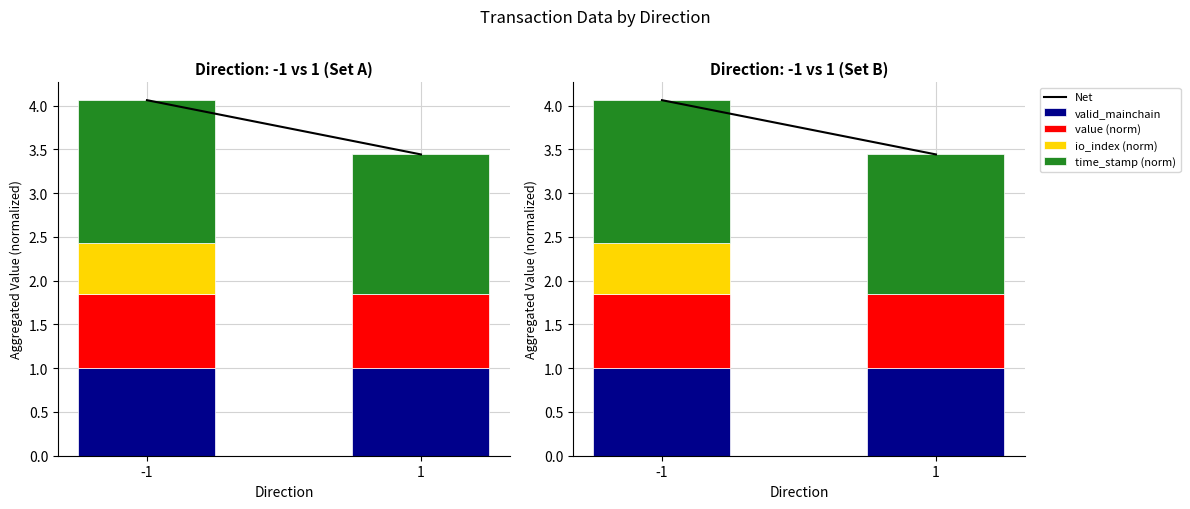

List the series in order of their peak value, highest first.

Net, time_stamp (norm), valid_mainchain, value (norm), io_index (norm)